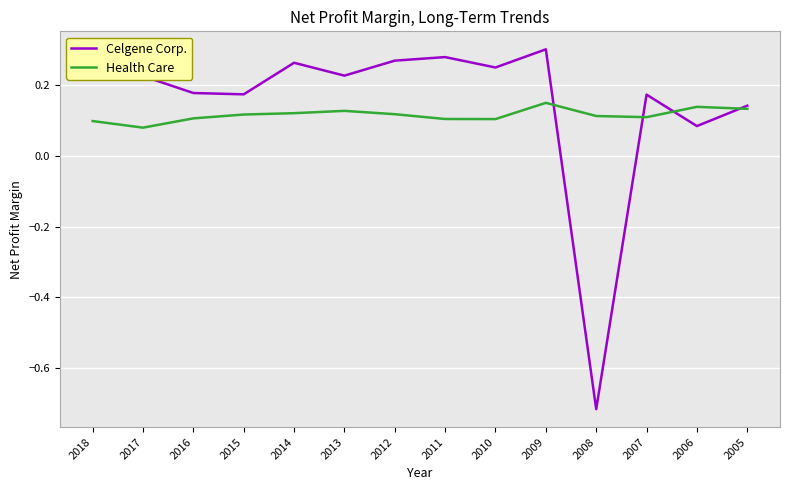

Is the value of Health Care at 2018 greater than the value of Celgene Corp. at 2015?

No